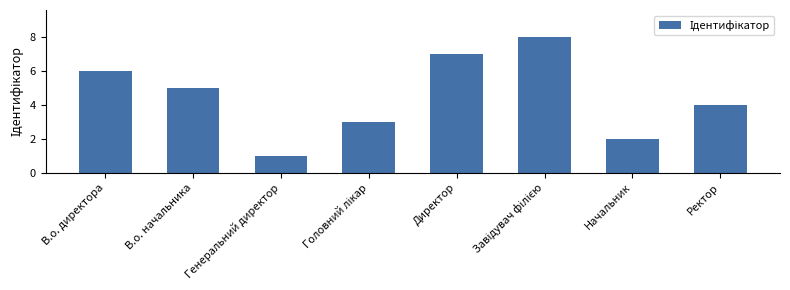

What is the minimum value shown in the chart?

1